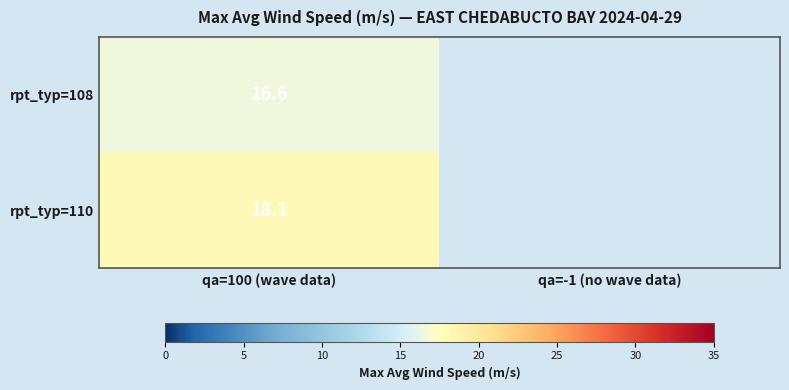

What is the difference between the highest and lowest values at qa=100 (wave data)?

1.5